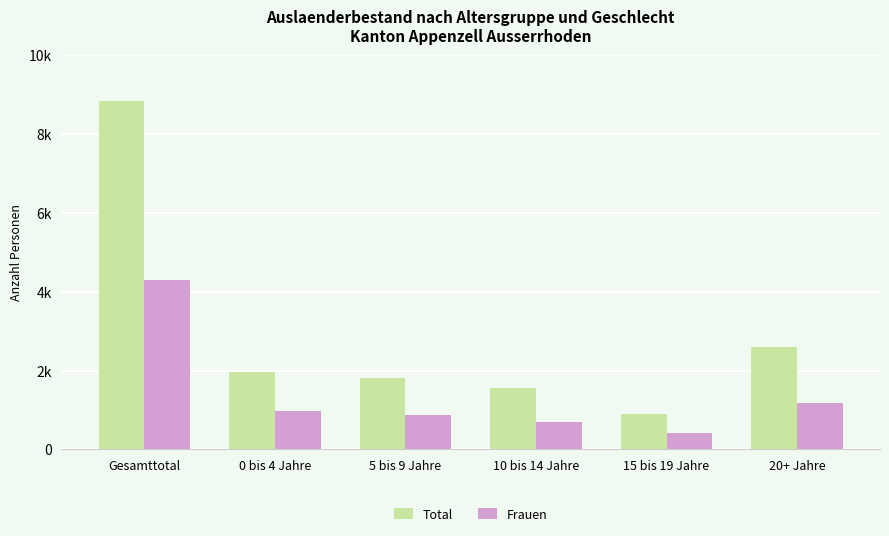

What are all the series names shown in the legend?

Total, Frauen